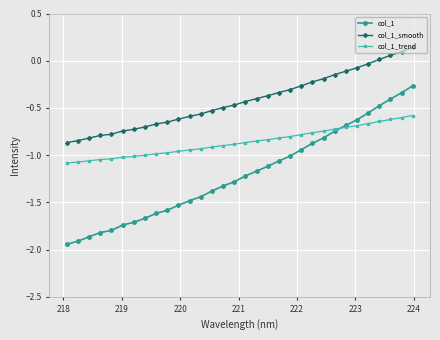

True or false: col_1_trend and col_1_smooth cross at least once.

False